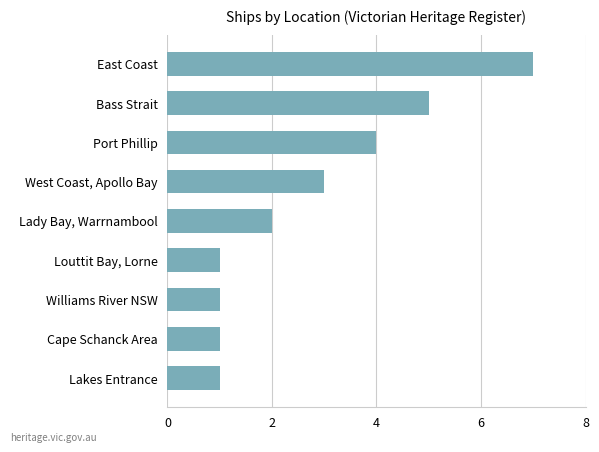

At which label is the value closest to 4?

Port Phillip